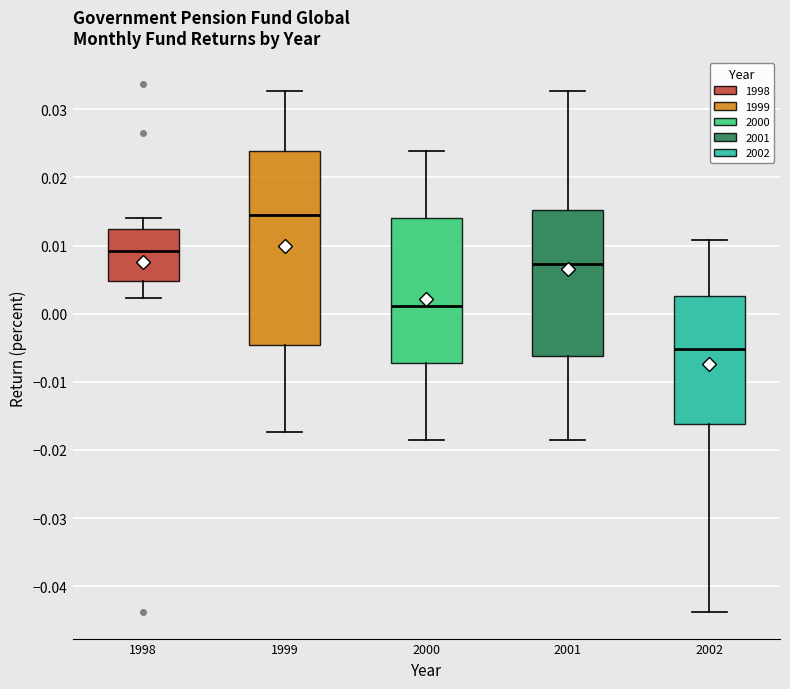

Where does the median line of the box at x = 2001 sit on the y-axis? The values are not printed on the chart, so give them approximately, as read against the axis.

0.007